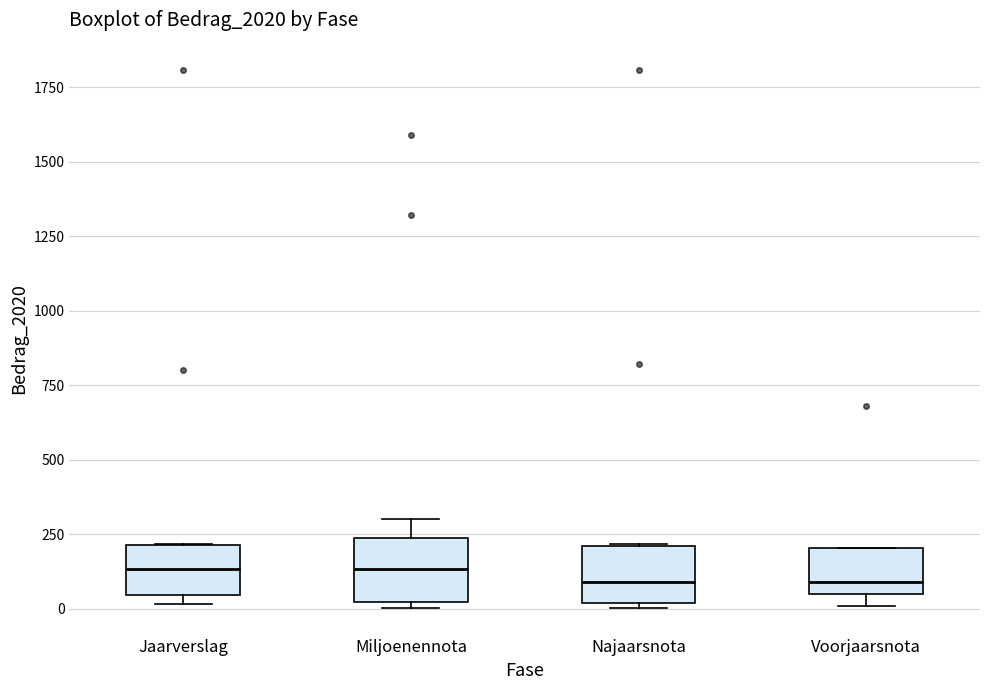

Reading left to right, transcribe this box plot: for each box, give where its median line is, the range the box spans, and where its two whiskers end, as read against the y-axis. The values are not printed on the chart, so give them approximately, as read against the axis.

Jaarverslag: median 150, box 50 to 200, whiskers 0 to 200
Miljoenennota: median 150, box 0 to 250, whiskers 0 (just below the box's lower edge) to 300
Najaarsnota: median 100, box 0 to 200, whiskers 0 (just below the box's lower edge) to 200
Voorjaarsnota: median 100, box 50 to 200, whiskers 0 to 200